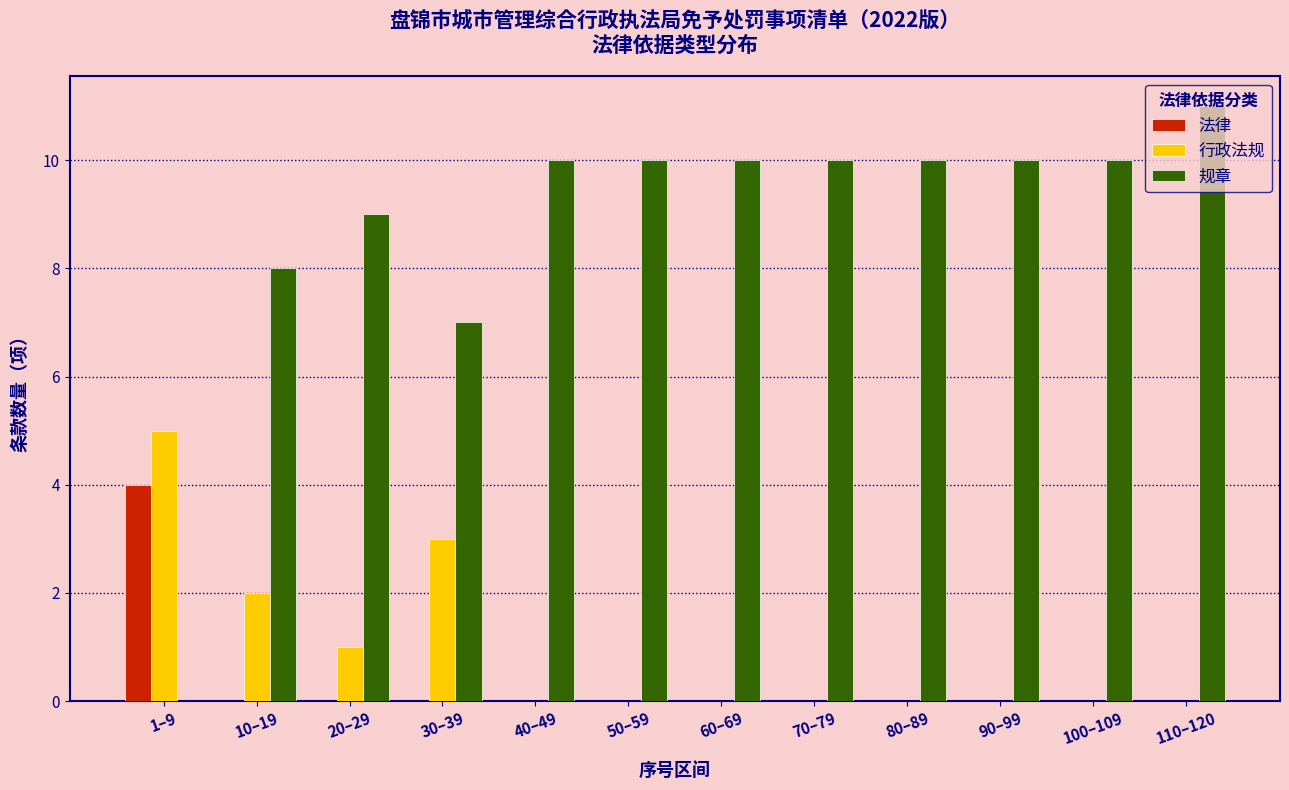

Is the value of 规章 at 80–89 greater than the value of 法律 at 100–109?

Yes